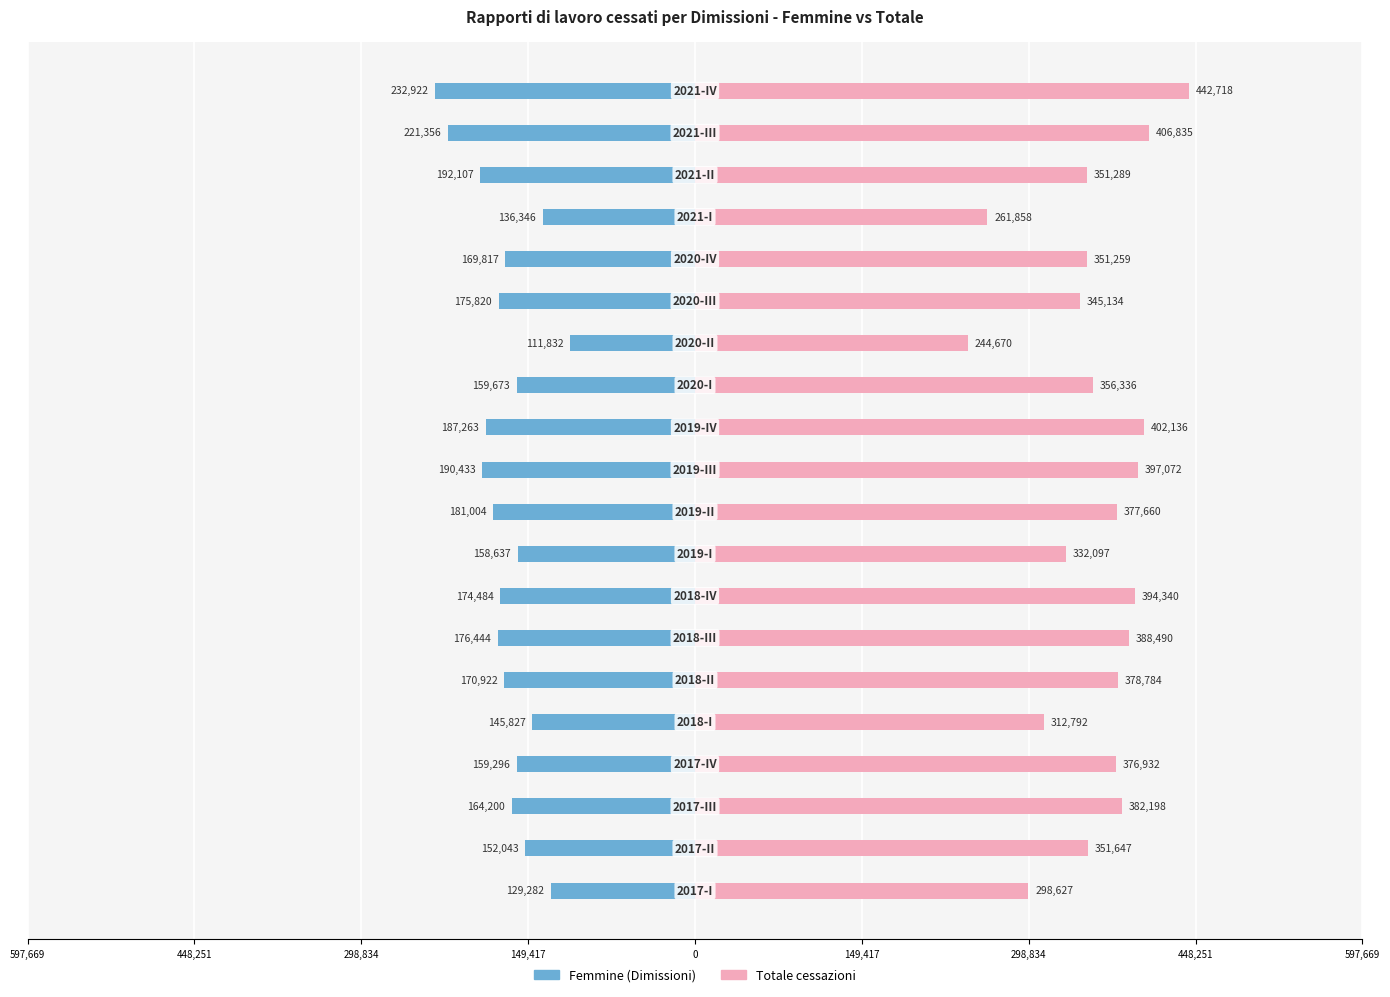

What is the total value across all series at 448,251?

199604